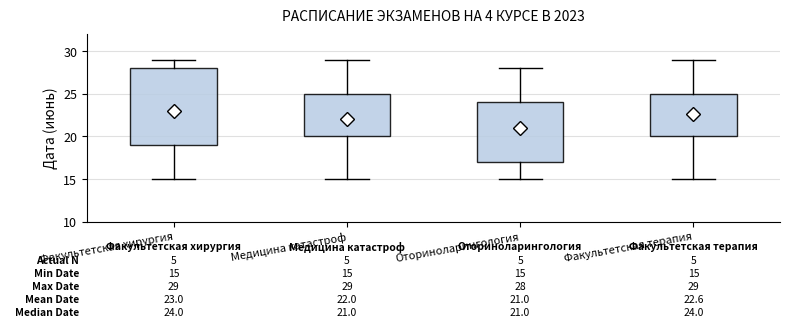

Comparing the boxes themselves (not the whiskers), which one is the tallest?

Факультетская хирургия